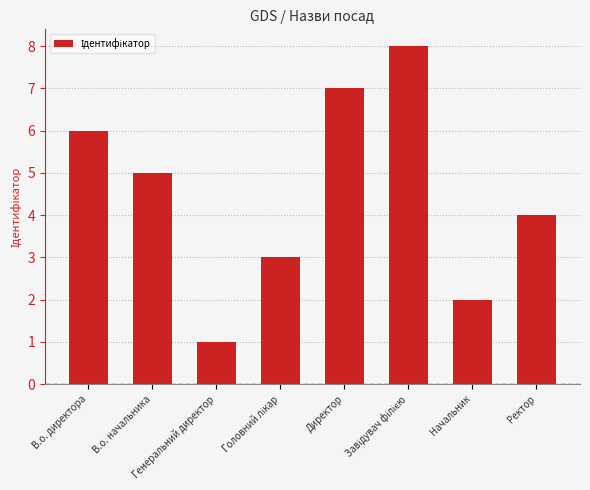

What is the greatest value displayed?

8